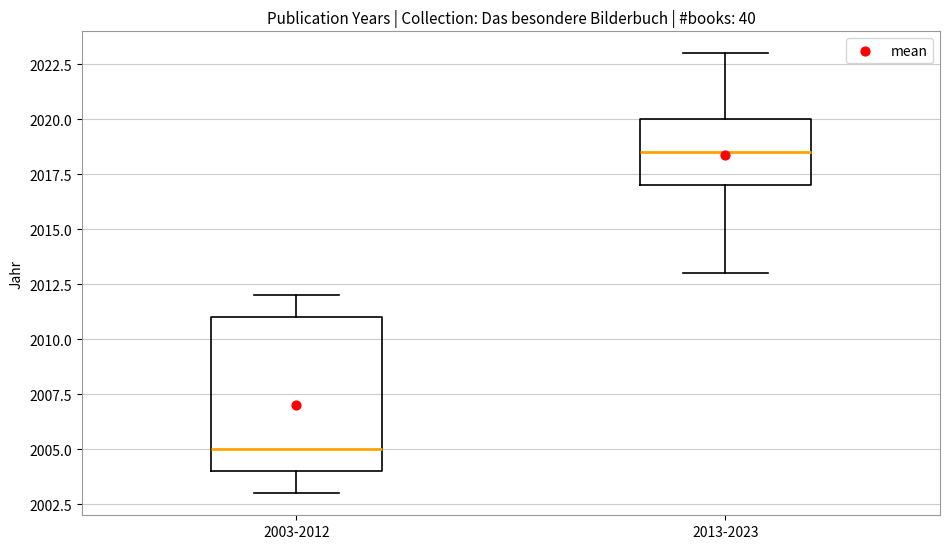

Where does the upper whisker of the box for 2013-2023 end on the y-axis? The values are not printed on the chart, so give them approximately, as read against the axis.

2023.0